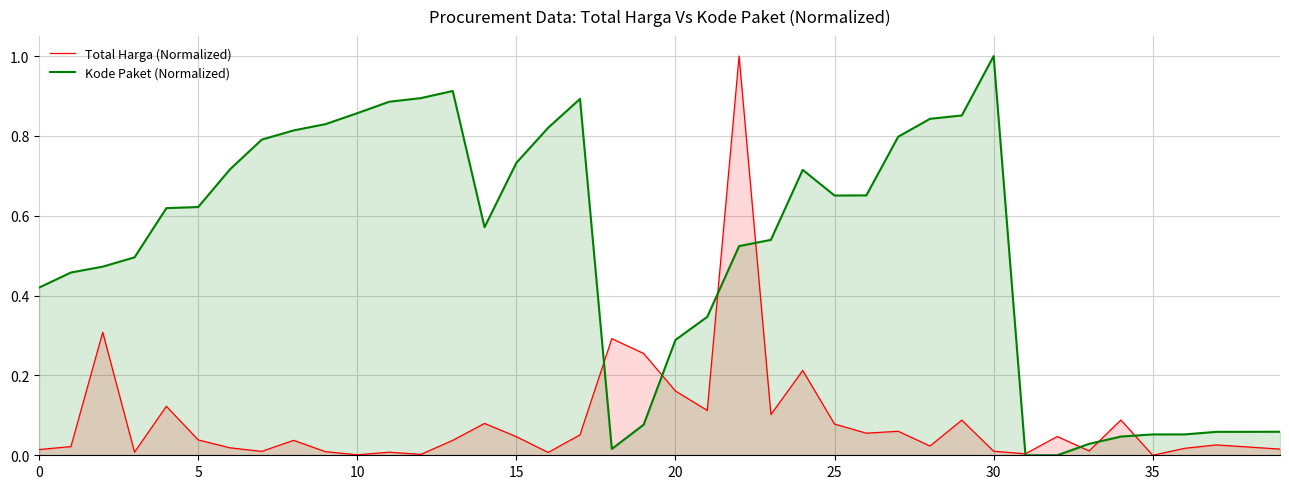

True or false: Total Harga (Normalized) has more than 2 points higher than both neighbors.

True